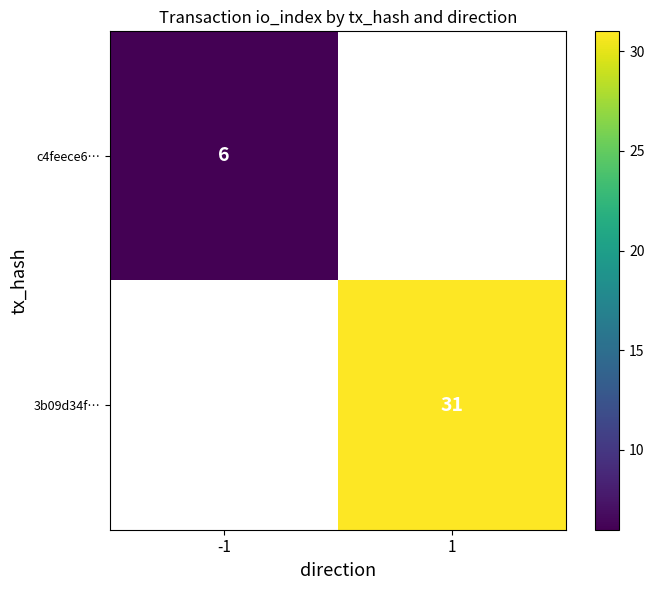

True or false: c4feece6… has a value of 6 at -1.

True